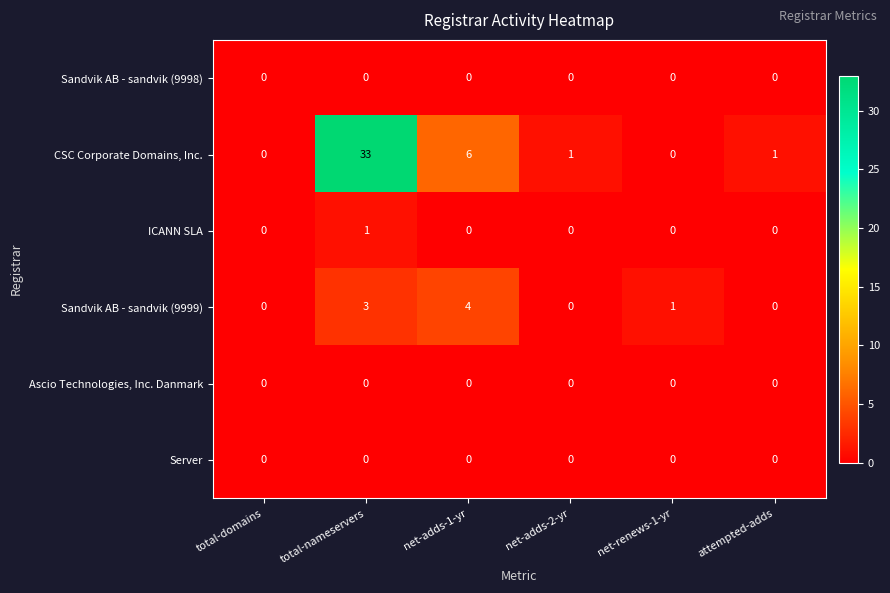

What is the difference between the Sandvik AB - sandvik (9999) values at net-adds-2-yr and total-nameservers?

3